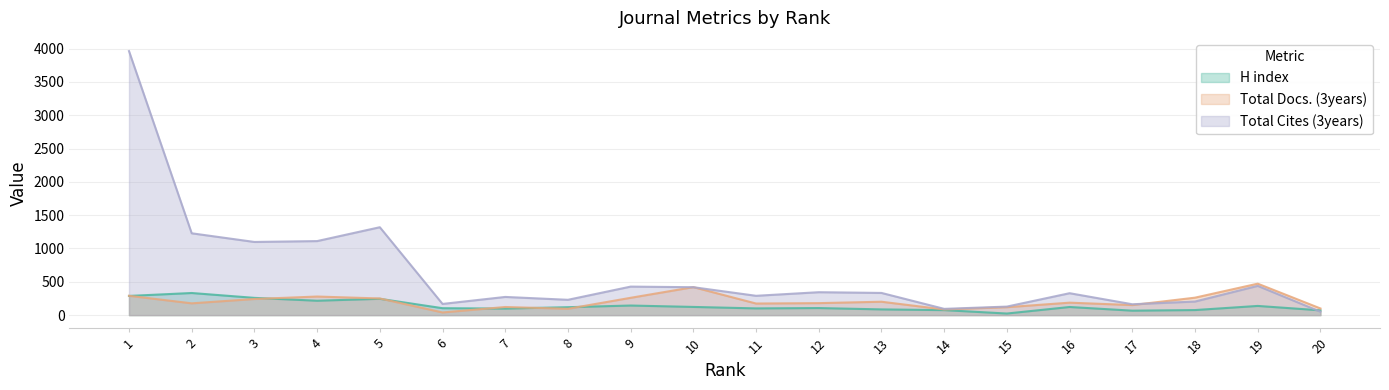

What is the smallest value displayed?

24